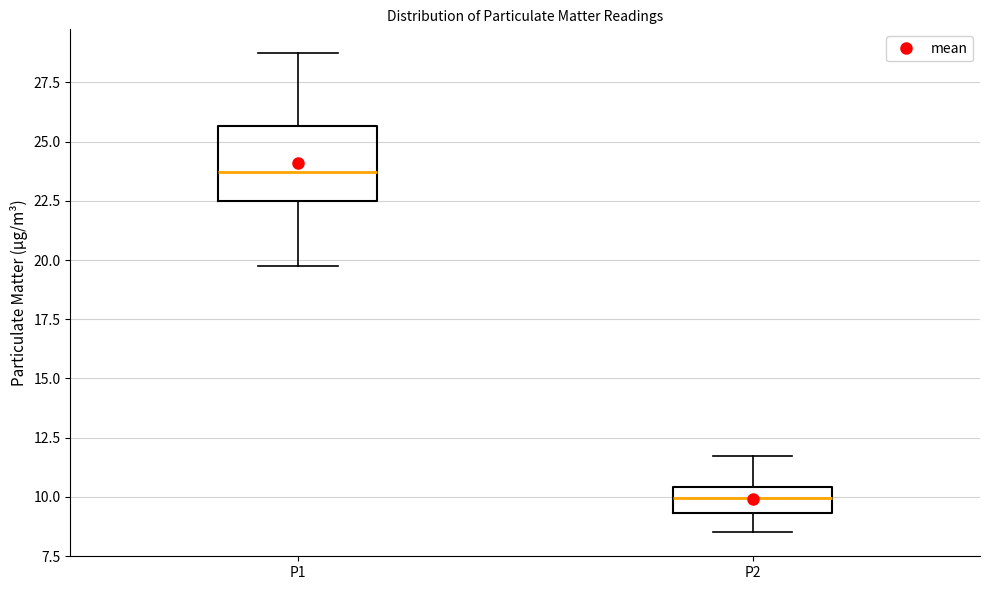

Where is the upper edge of the box for P2 on the y-axis? The values are not printed on the chart, so give them approximately, as read against the axis.

10.5